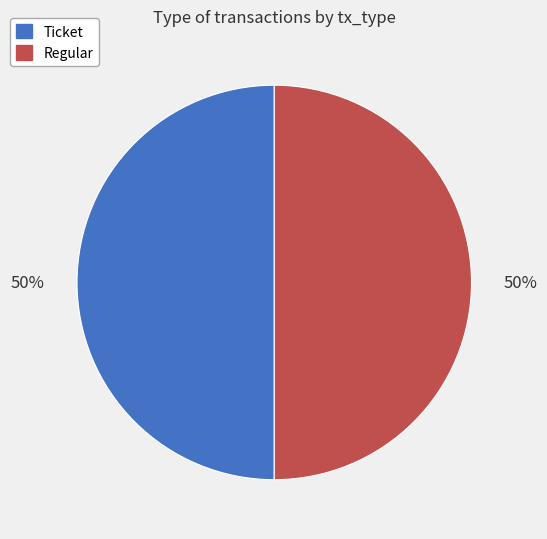

What percentage is the Regular slice, to the nearest percent?

50%